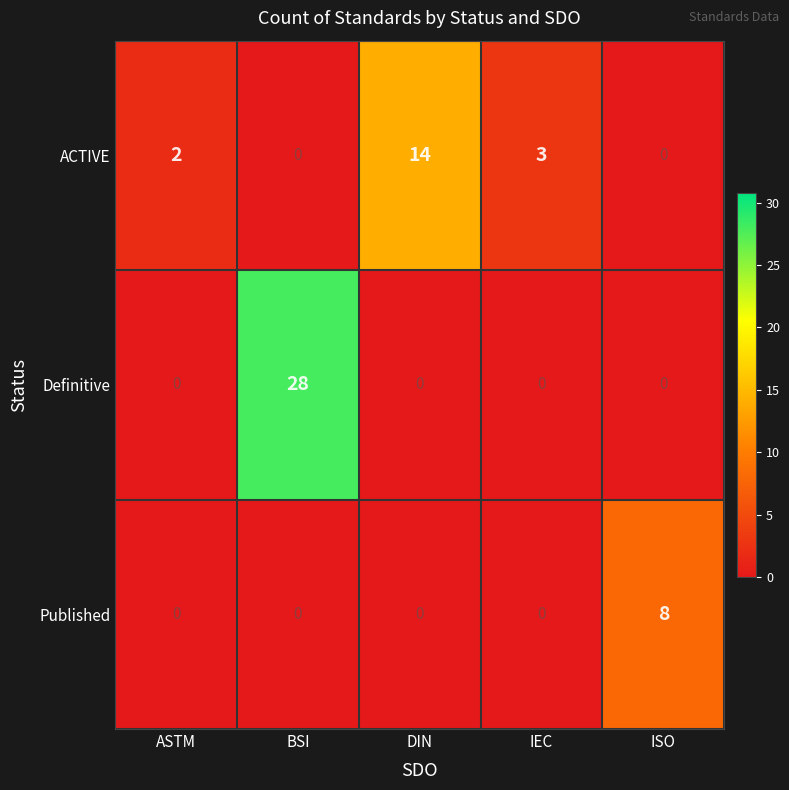

Is it true that Definitive equals 0 at IEC?

True